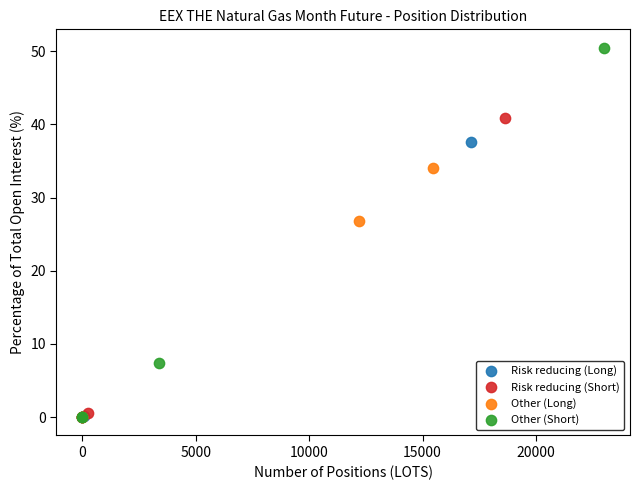

Which series has the largest Y range (max minus min)?

Other (Short)